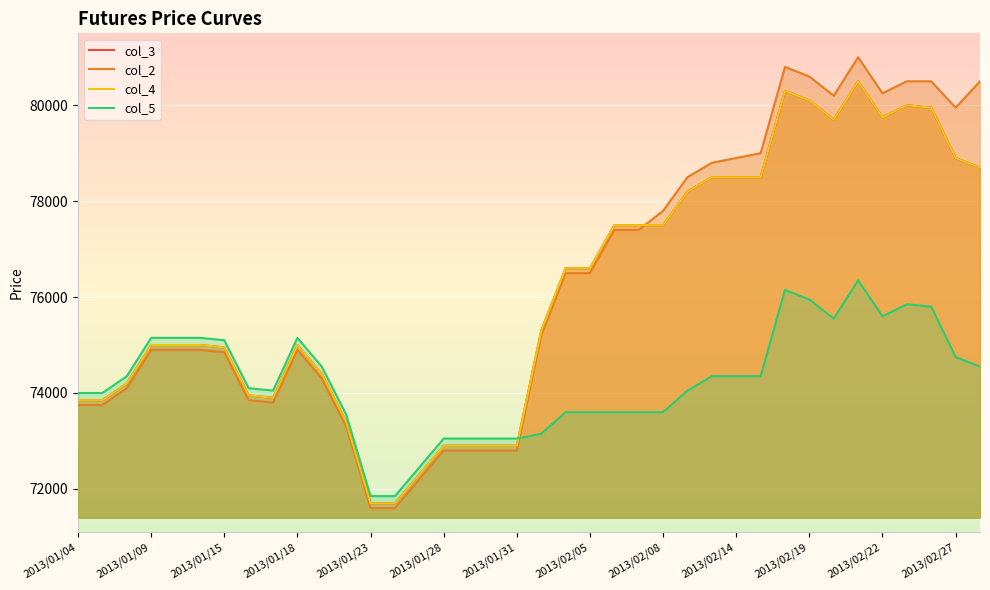

Reading right to left, extract all data points from this chart.

col_3: 78700	78900	79950	80000	79750	80500	79700	80100	80300	78500	78500	78500	78200	77500	77500	77500	76600	76600	75300	72900	72900	72900	72900	72300	71700	71700	73400	74400	75000	73900	73950	74950	75000	75000	75000	74200	73850	73850
col_2: 80500	79950	80500	80500	80250	81000	80200	80600	80800	79000	78900	78800	78500	77800	77400	77400	76500	76500	75200	72800	72800	72800	72800	72200	71600	71600	73300	74300	74900	73800	73850	74850	74900	74900	74900	74100	73750	73750
col_4: 78700	78900	79950	80000	79750	80500	79700	80100	80300	78500	78500	78500	78200	77500	77500	77500	76600	76600	75300	72900	72900	72900	72900	72300	71700	71700	73400	74400	75000	73900	73950	74950	75000	75000	75000	74200	73850	73850
col_5: 74550	74750	75800	75850	75600	76350	75550	75950	76150	74350	74350	74350	74050	73600	73600	73600	73600	73600	73150	73050	73050	73050	73050	72450	71850	71850	73550	74550	75150	74050	74100	75100	75150	75150	75150	74350	74000	74000